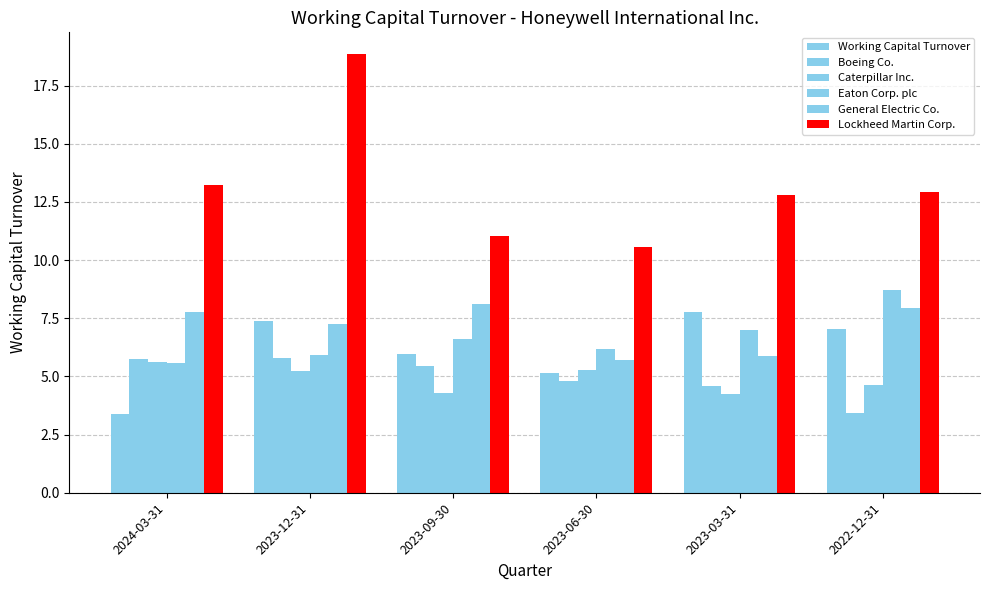

What is the label of the 6th bar from the left?

2022-12-31